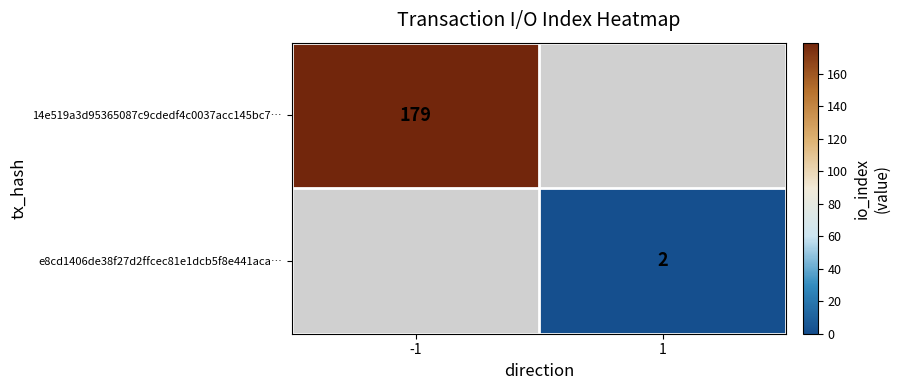

At which category does the chart reach its minimum across all series?

1